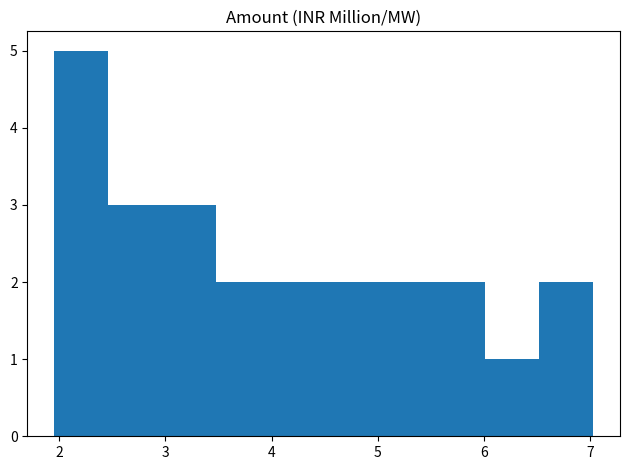

How tall is the bar that spans 4.0 to 4.5 on the x-axis? Neither the bar edges nor the heights are printed on the chart, so give them approximately, as read against the axes.

2